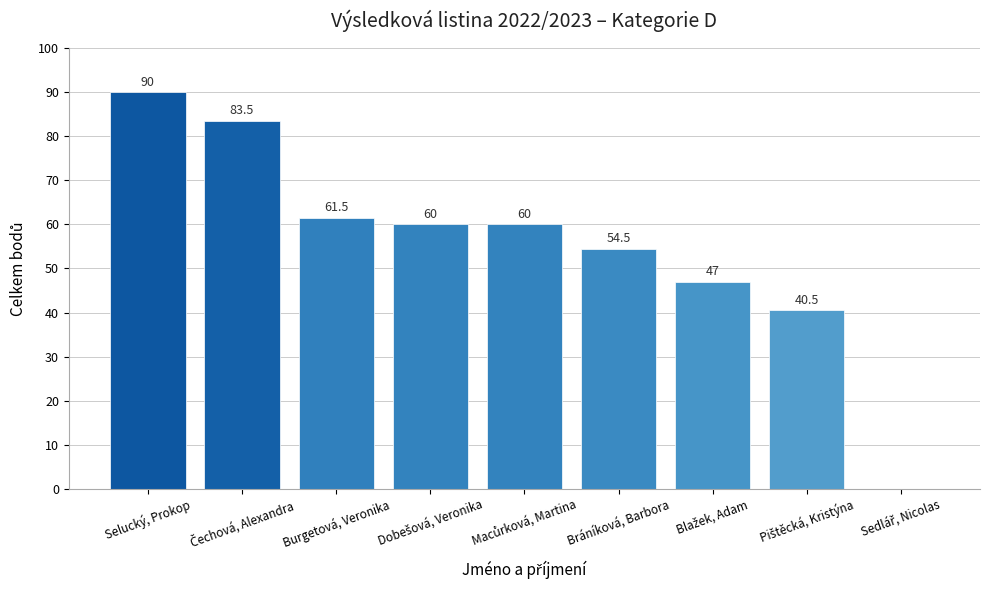

Reading right to left, extract all data points from this chart.

0.0	40.5	47.0	54.5	60.0	60.0	61.5	83.5	90.0